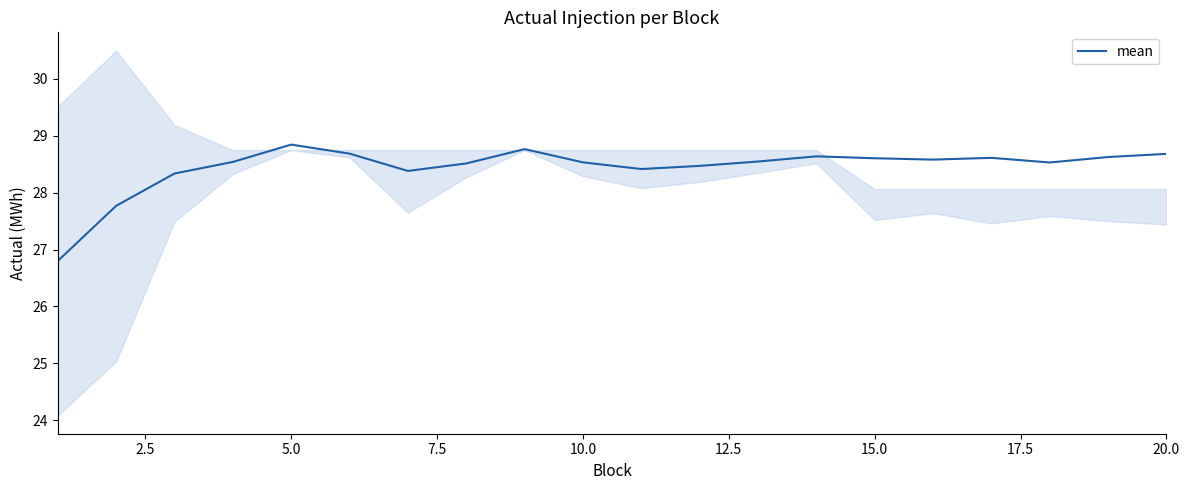

What is the highest value of the mean series?

28.8